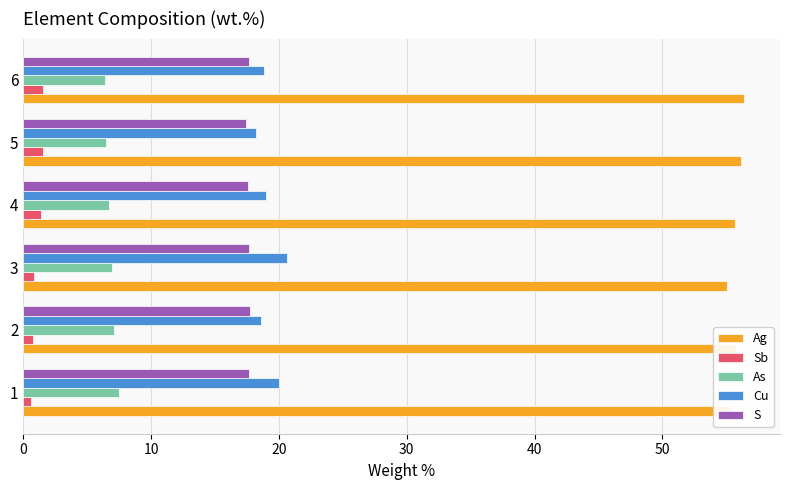

Which series has the widest spread of values?

Cu